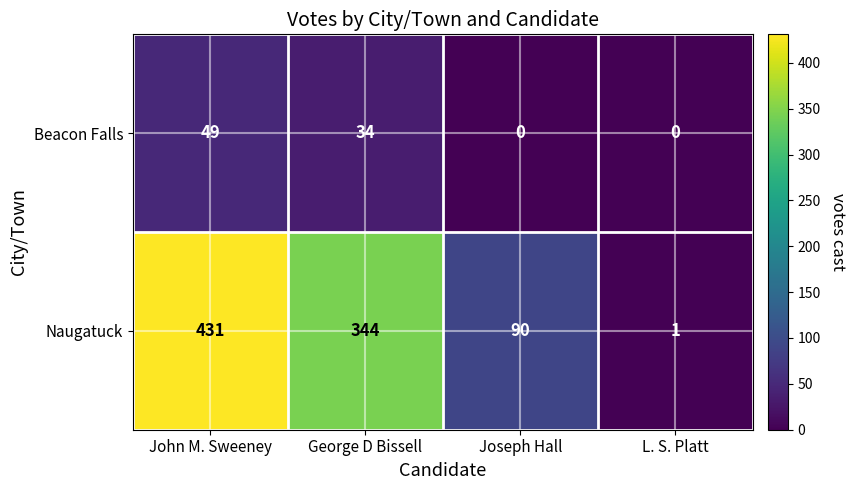

Which series has the largest total across all categories?

Naugatuck